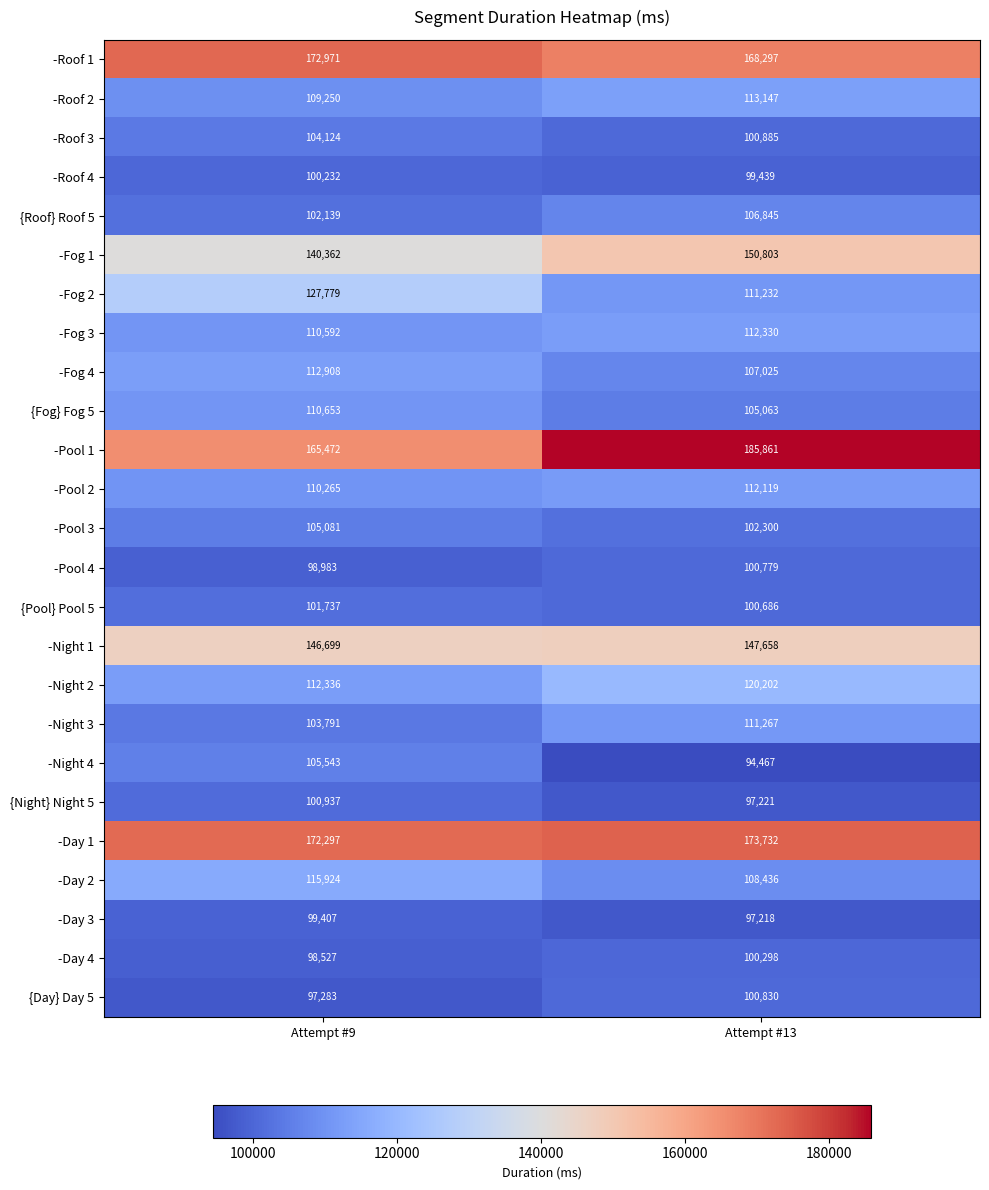

How many series are shown in this chart?

25